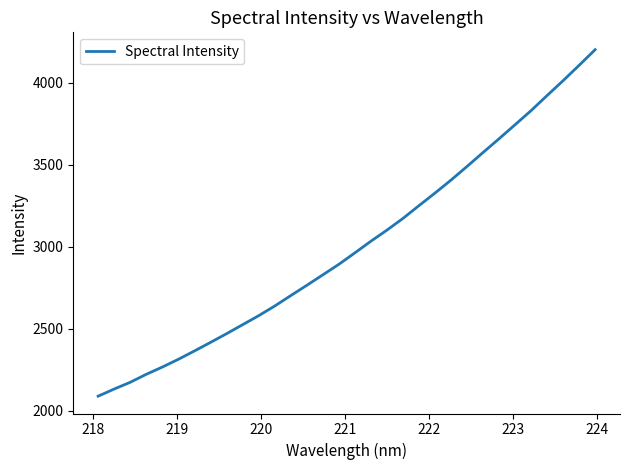

Is this an area chart (filled region under the line)?

No